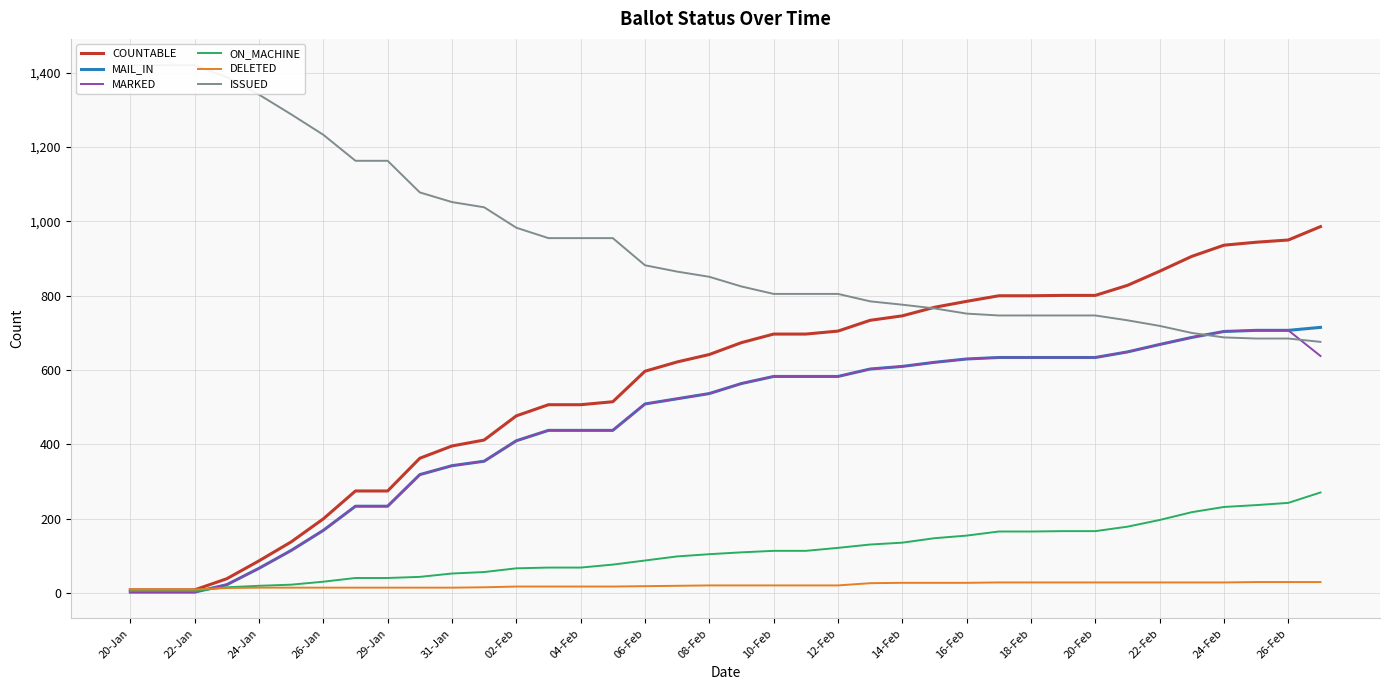

What is the highest value of the ON_MACHINE series?

271